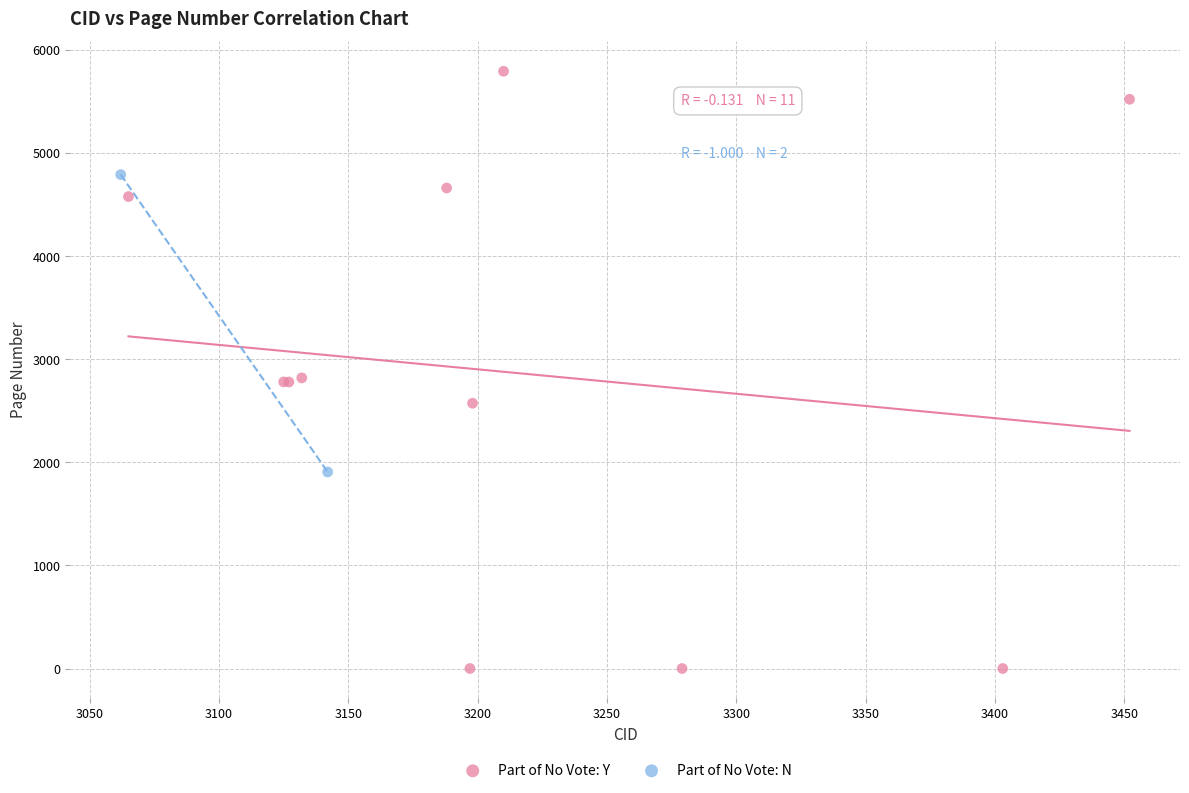

What are all the series names shown in the legend?

Part of No Vote: Y, Part of No Vote: N